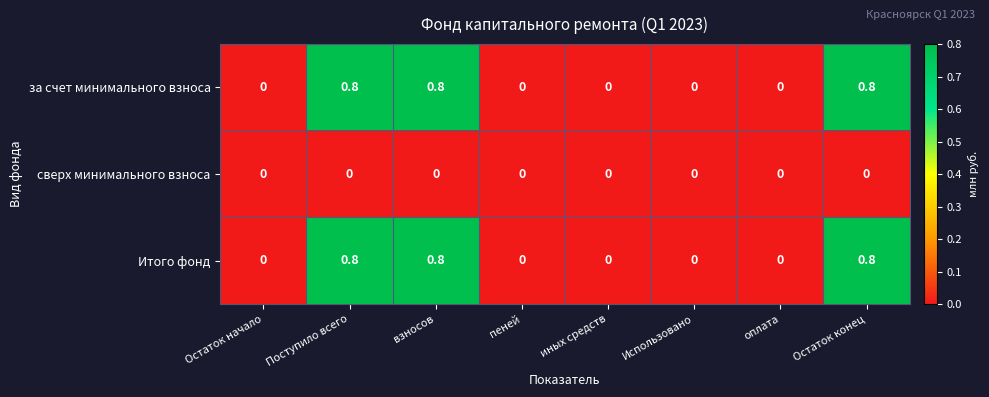

True or false: сверх минимального взноса has a value of 0.0 at Использовано.

True